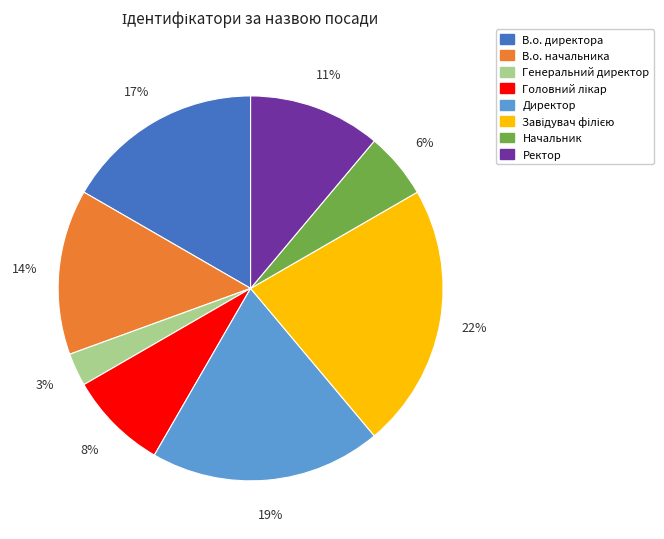

How many slices are in this pie chart?

8